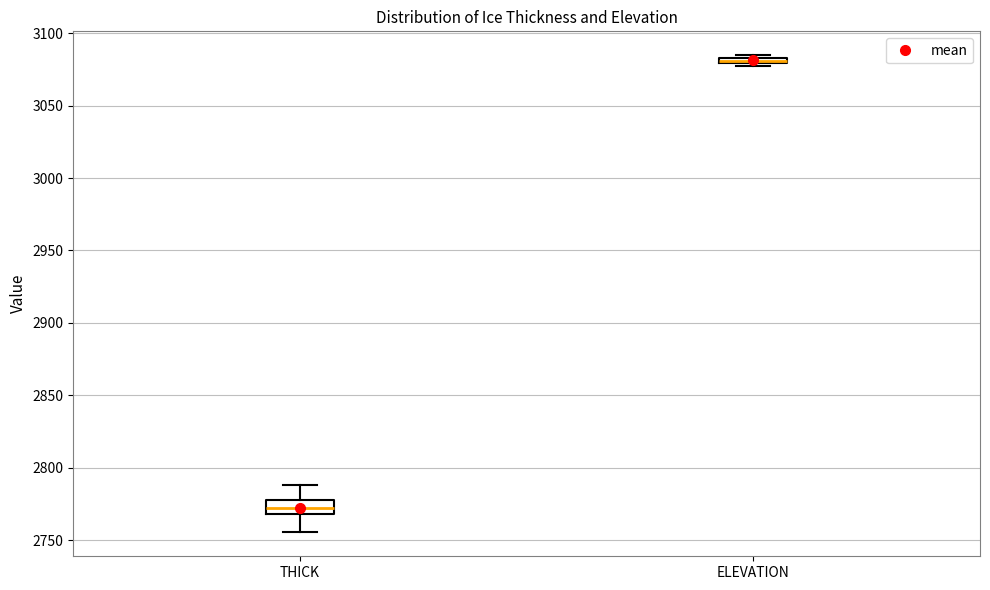

Which box's median line is the lowest?

THICK